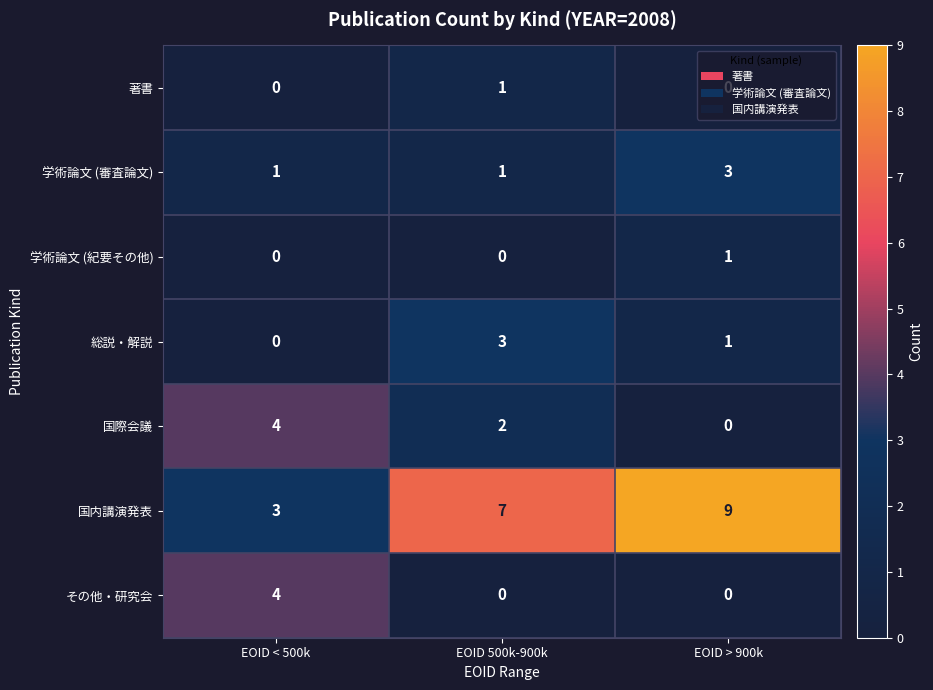

List the labels in order of 国内講演発表 value, smallest first.

EOID < 500k, EOID 500k-900k, EOID > 900k